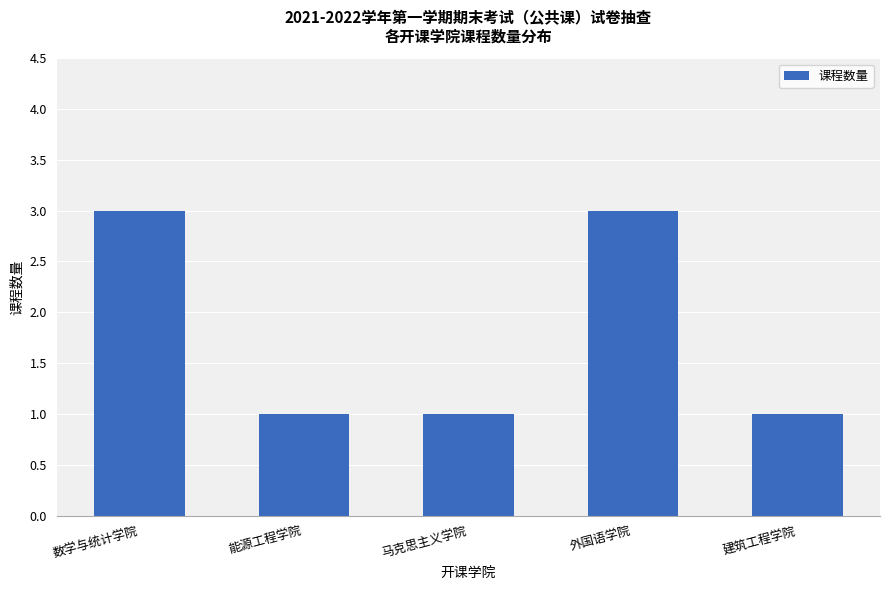

Does the chart contain any negative values?

No